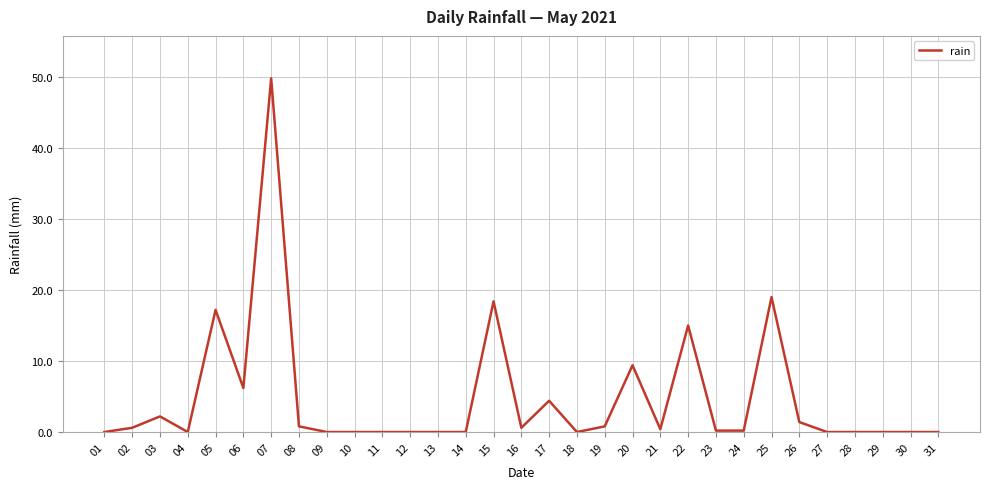

What is the sum of all values?

146.6